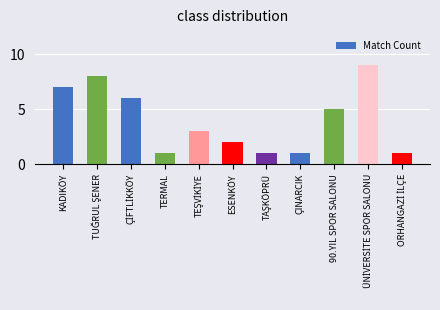

Reading left to right, list all the values displayed in this chart.

7	8	6	1	3	2	1	1	5	9	1